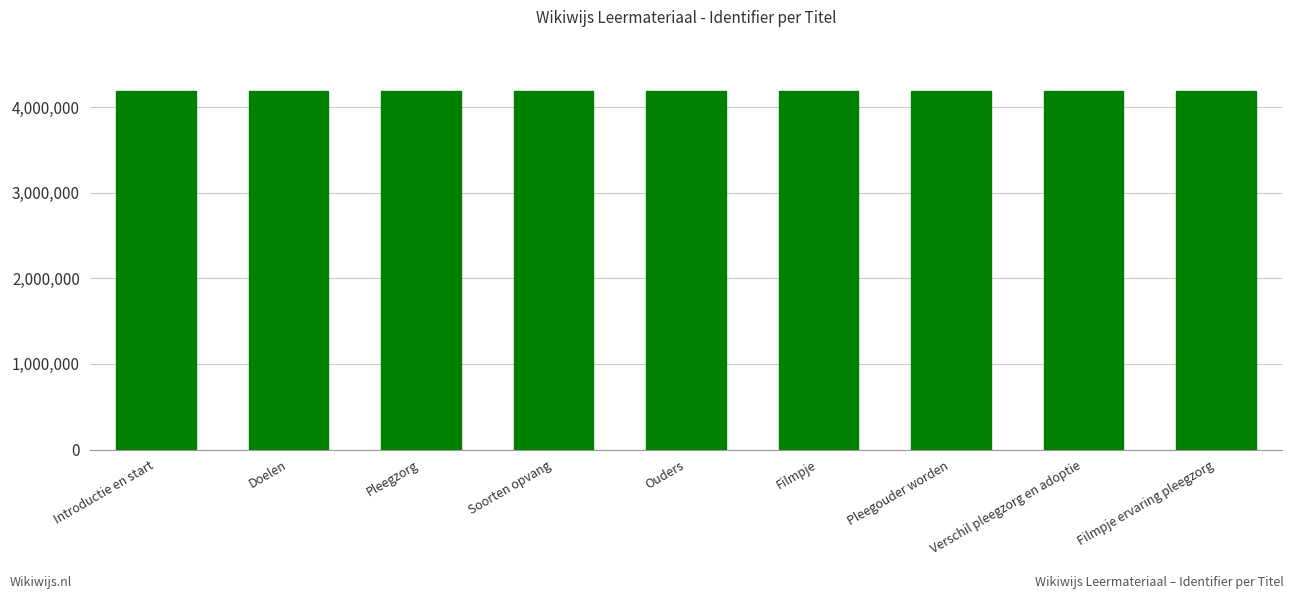

What is the average value?

4190820